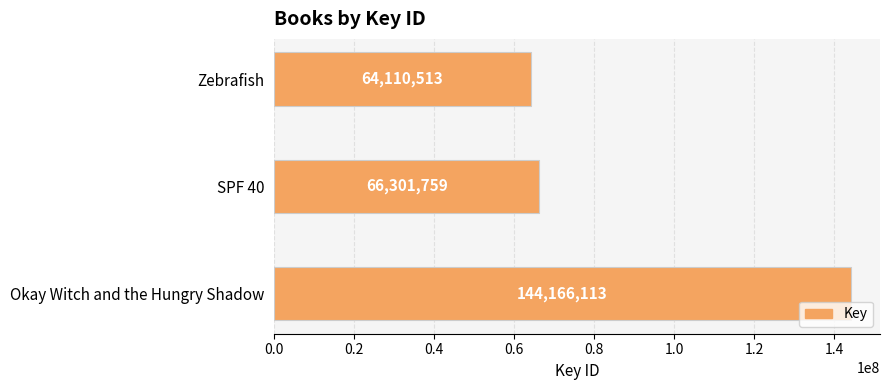

What is the maximum value shown in the chart?

144166113